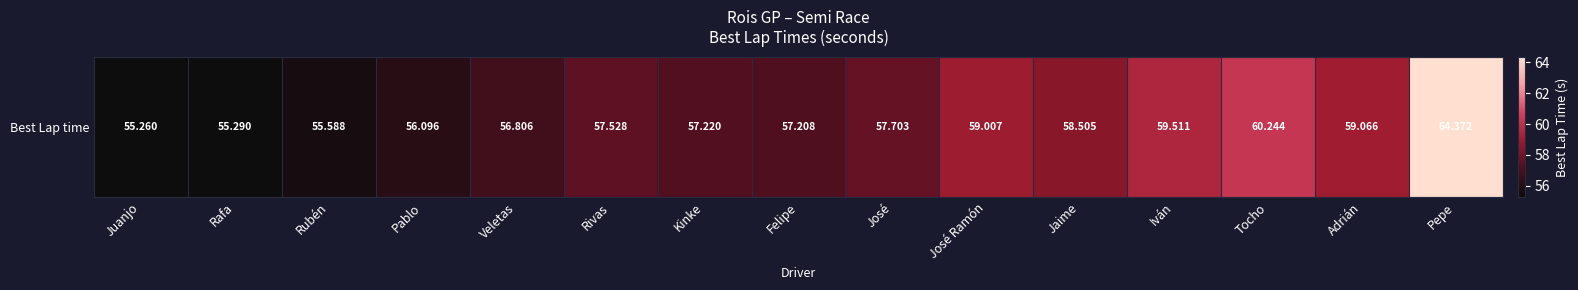

Is it true that the value at Pepe is 103.2?

False